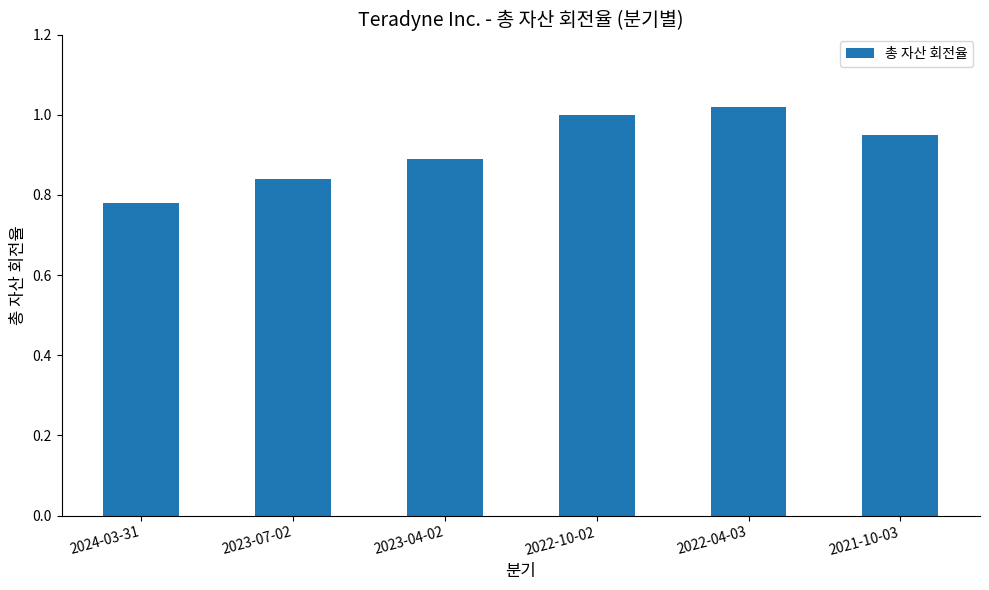

At which category does the chart reach its minimum across all series?

2024-03-31